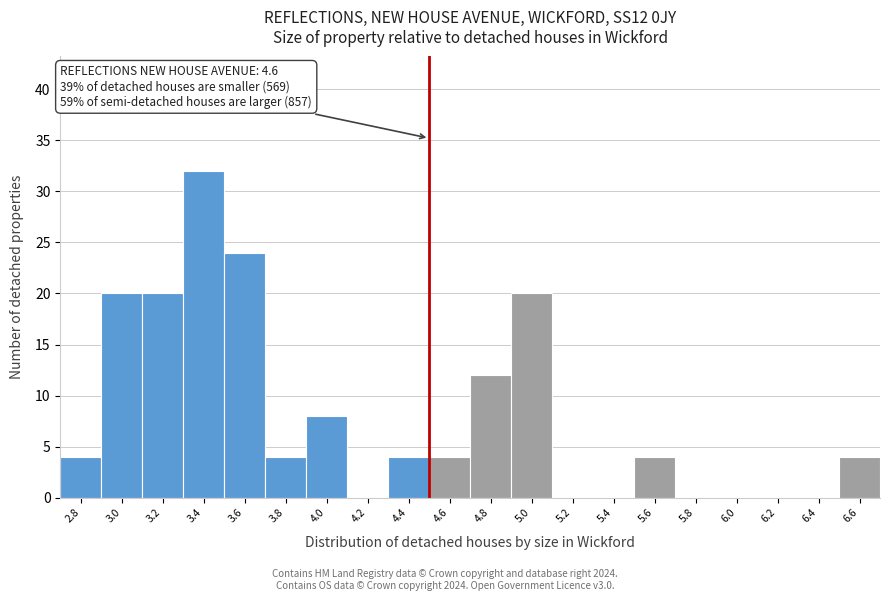

Reading right to left, transcribe all the data shown in this chart.

6.6=4	6.4=0	6.2=0	6.0=0	5.8=0	5.6=4	5.4=0	5.2=0	5.0=20	4.8=12	4.6=4	4.4=4	4.2=0	4.0=8	3.8=4	3.6=24	3.4=32	3.2=20	3.0=20	2.8=4